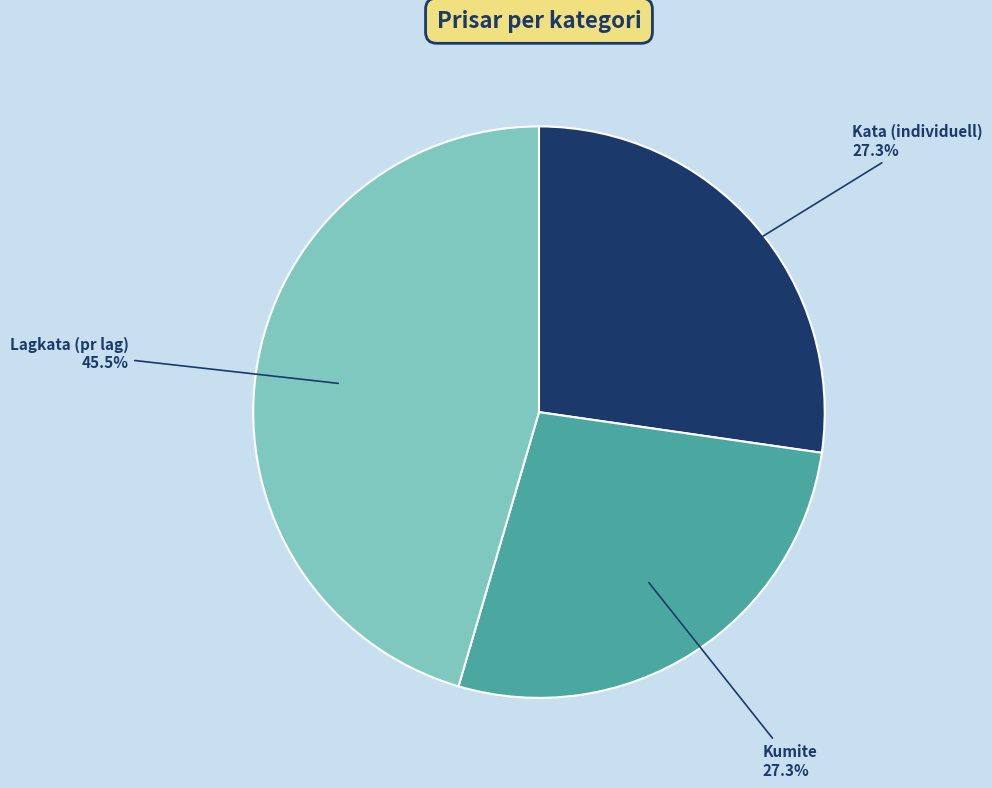

To the nearest percent, what is the combined percentage of Kata (individuell) and Lagkata (pr lag)?

73%